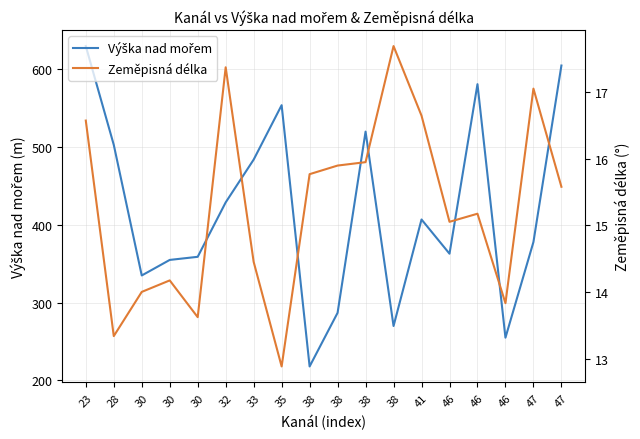

What is the minimum value for Zeměpisná délka?

12.9